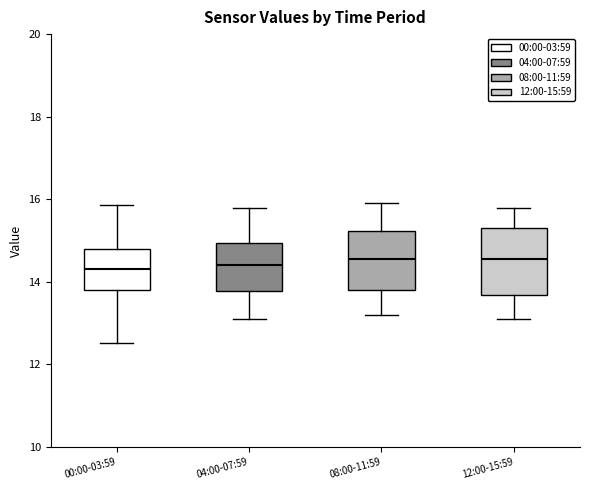

Reading left to right, read every box against the y-axis: the position of its median line, the range the box covers, and the ends of its whiskers. The values are not printed on the chart, so give them approximately, as read against the axis.

00:00-03:59: median 14.4, box 13.8 to 14.8, whiskers 12.6 to 15.8
04:00-07:59: median 14.4, box 13.8 to 15.0, whiskers 13.2 to 15.8
08:00-11:59: median 14.6, box 13.8 to 15.2, whiskers 13.2 to 16.0
12:00-15:59: median 14.6, box 13.6 to 15.4, whiskers 13.2 to 15.8